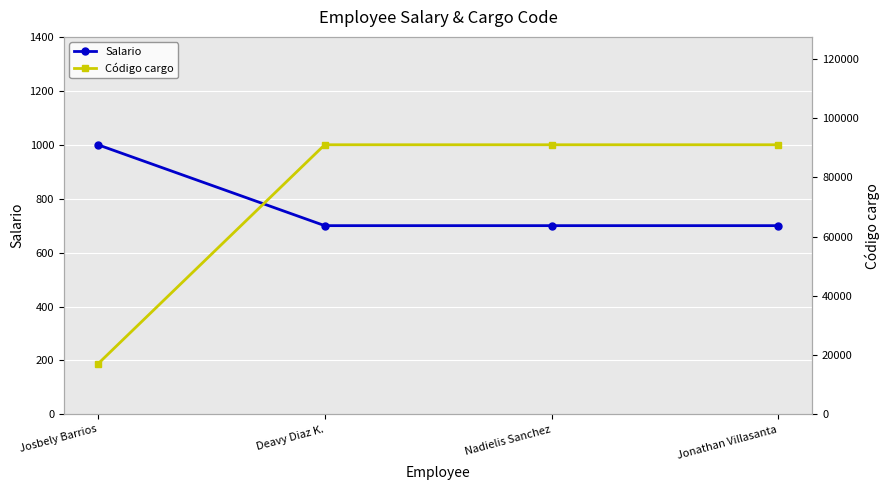

Reading left to right, extract all data points from this chart.

Salario: Josbely Barrios=1000	Deavy Diaz K.=700	Nadielis Sanchez=700	Jonathan Villasanta=700
Código cargo: Josbely Barrios=17040	Deavy Diaz K.=91011	Nadielis Sanchez=91011	Jonathan Villasanta=91011